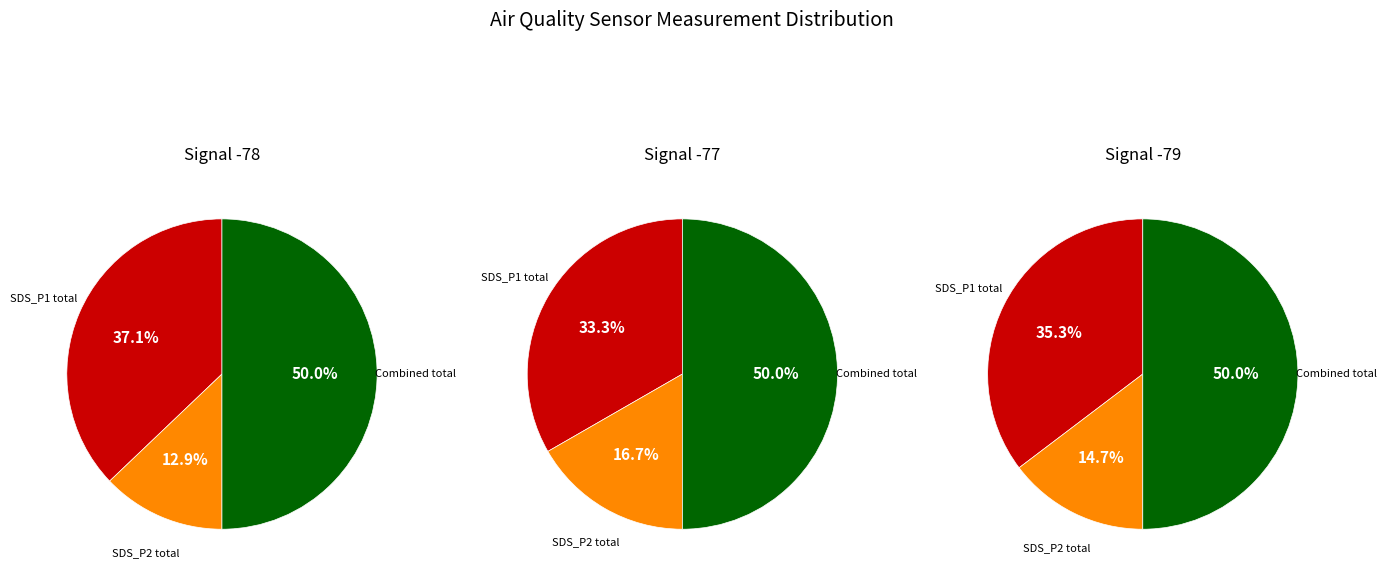

Which series has the largest range (max minus min)?

SDS_P1